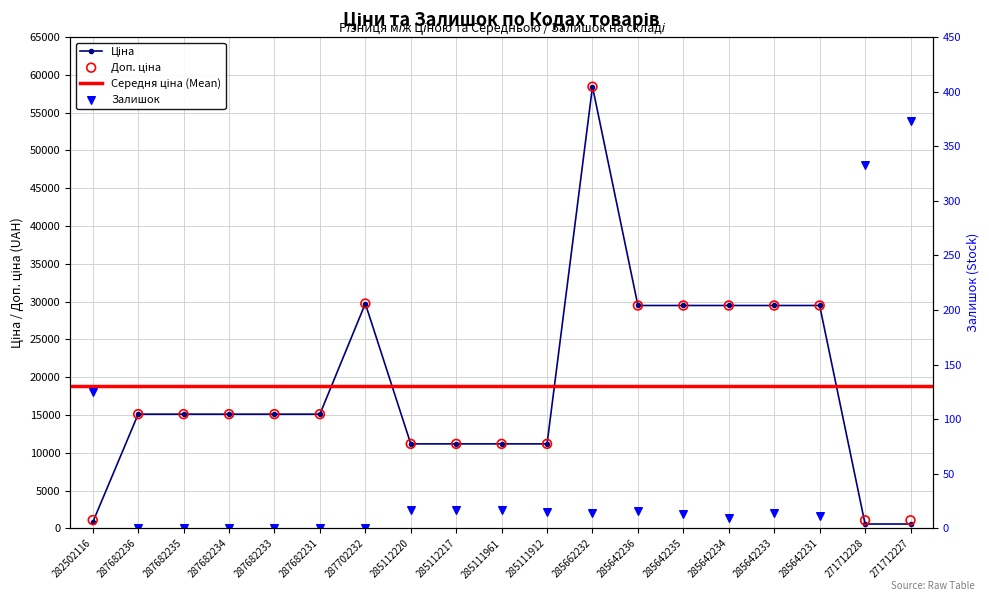

At which category is the sum across all series the highest?

285662232